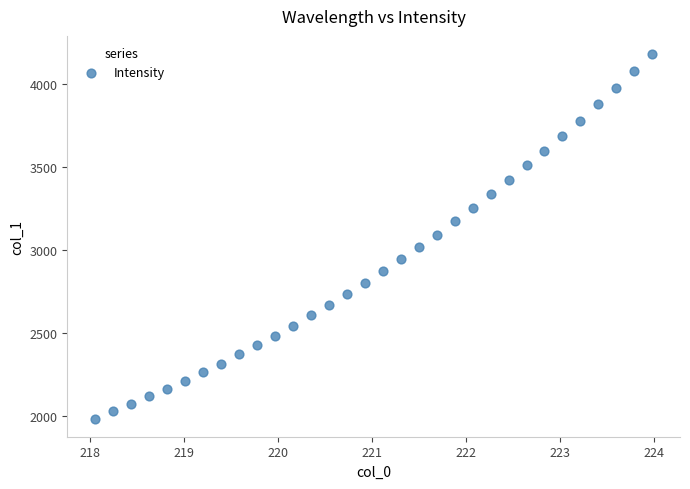

What is the range of X values (max minus min)?

5.9